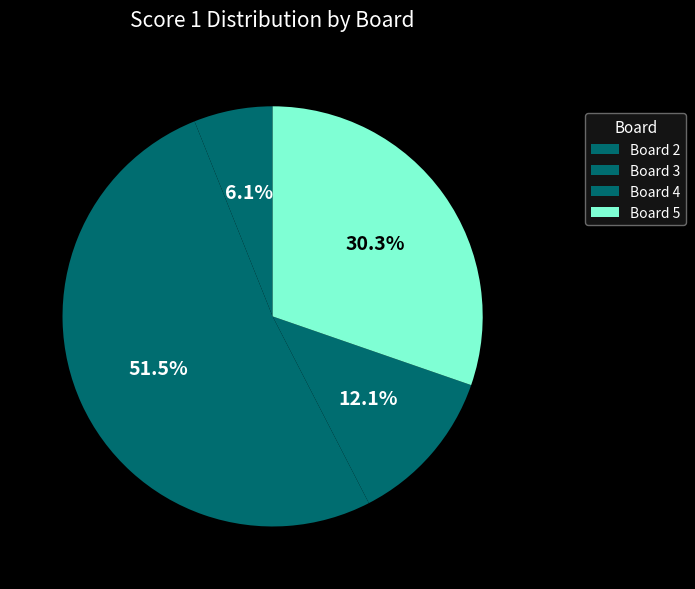

To the nearest percent, what portion does Board 4 represent?

12%